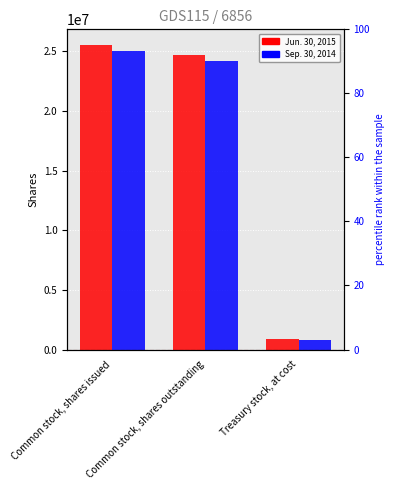

What is the label of the 3rd bar from the left?

Treasury stock, at cost